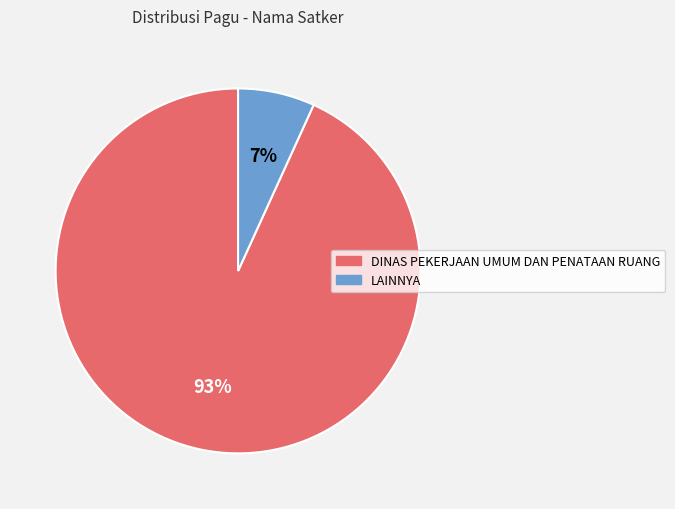

Does any single category account for the majority?

Yes